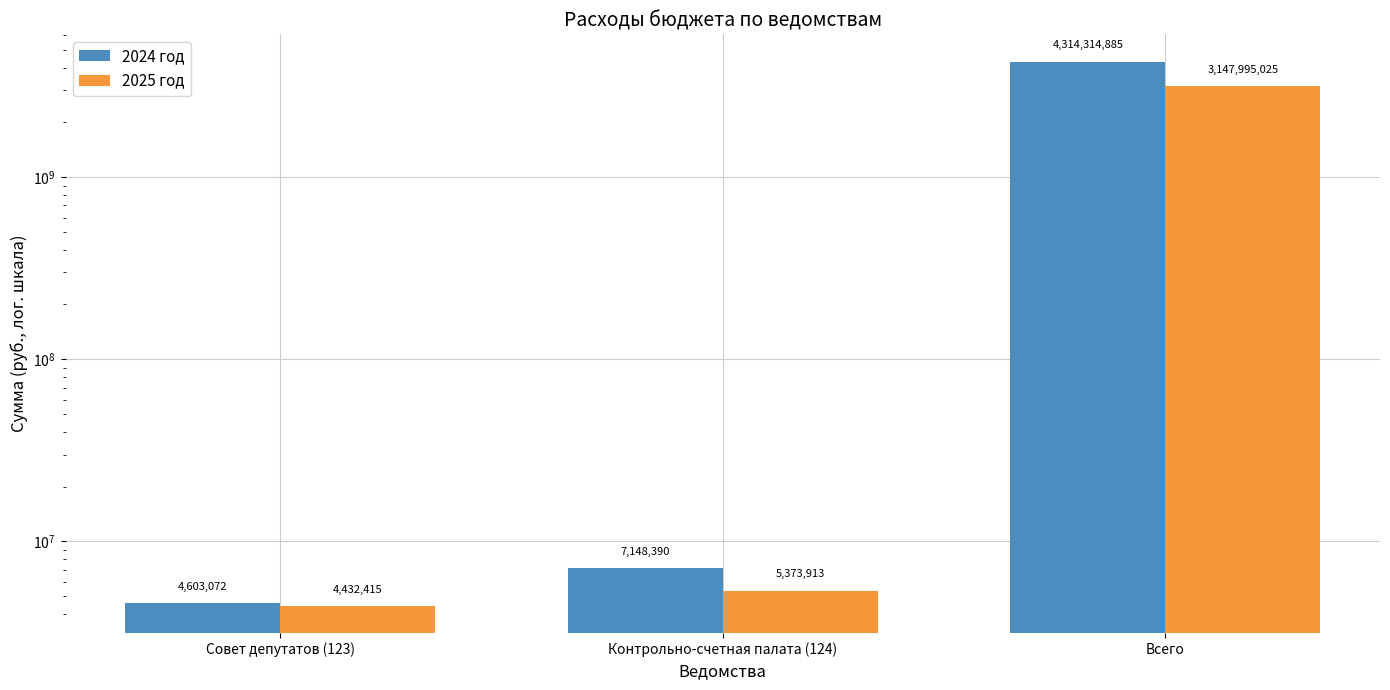

How many data points does each series have?

3